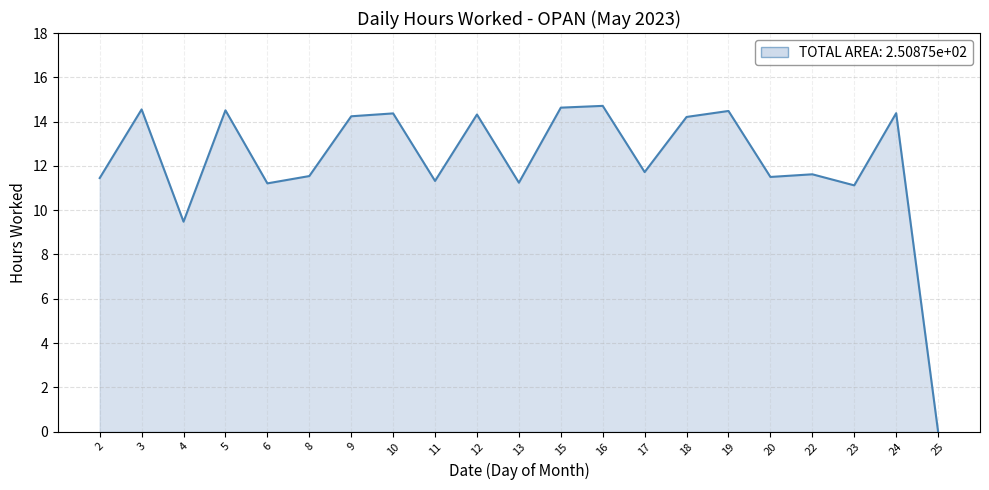

What is the maximum value shown in the chart?

14.7